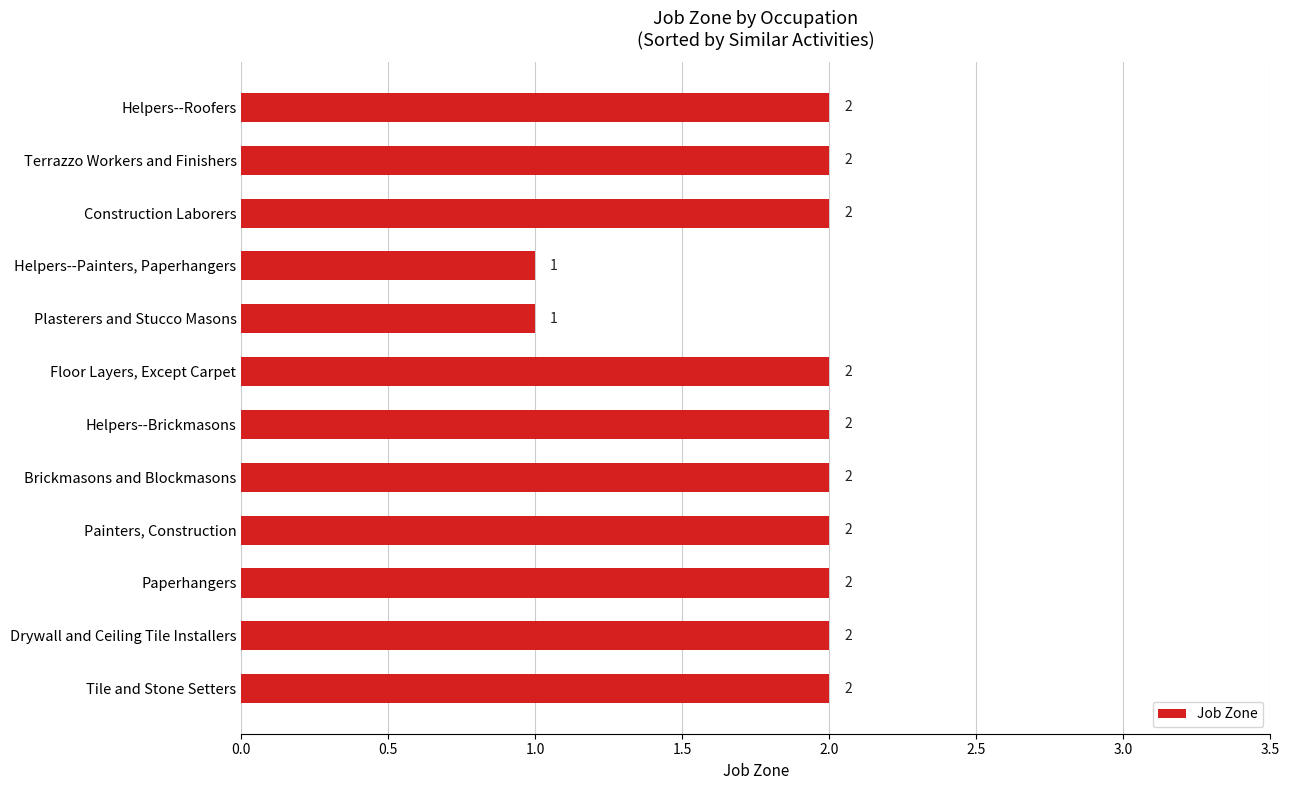

Between Helpers--Painters, Paperhangers and Painters, Construction, which is larger?

Painters, Construction